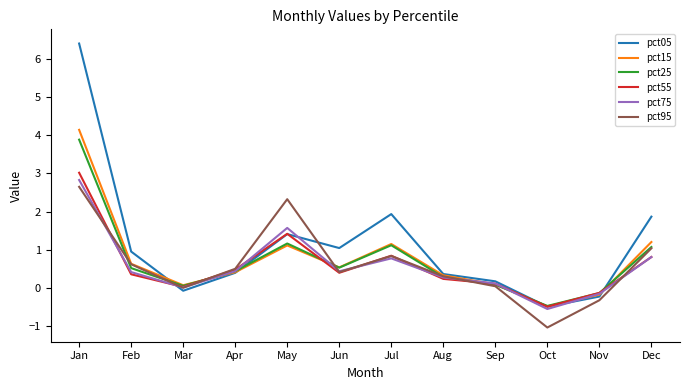

What is the highest value of the pct95 series?

2.7